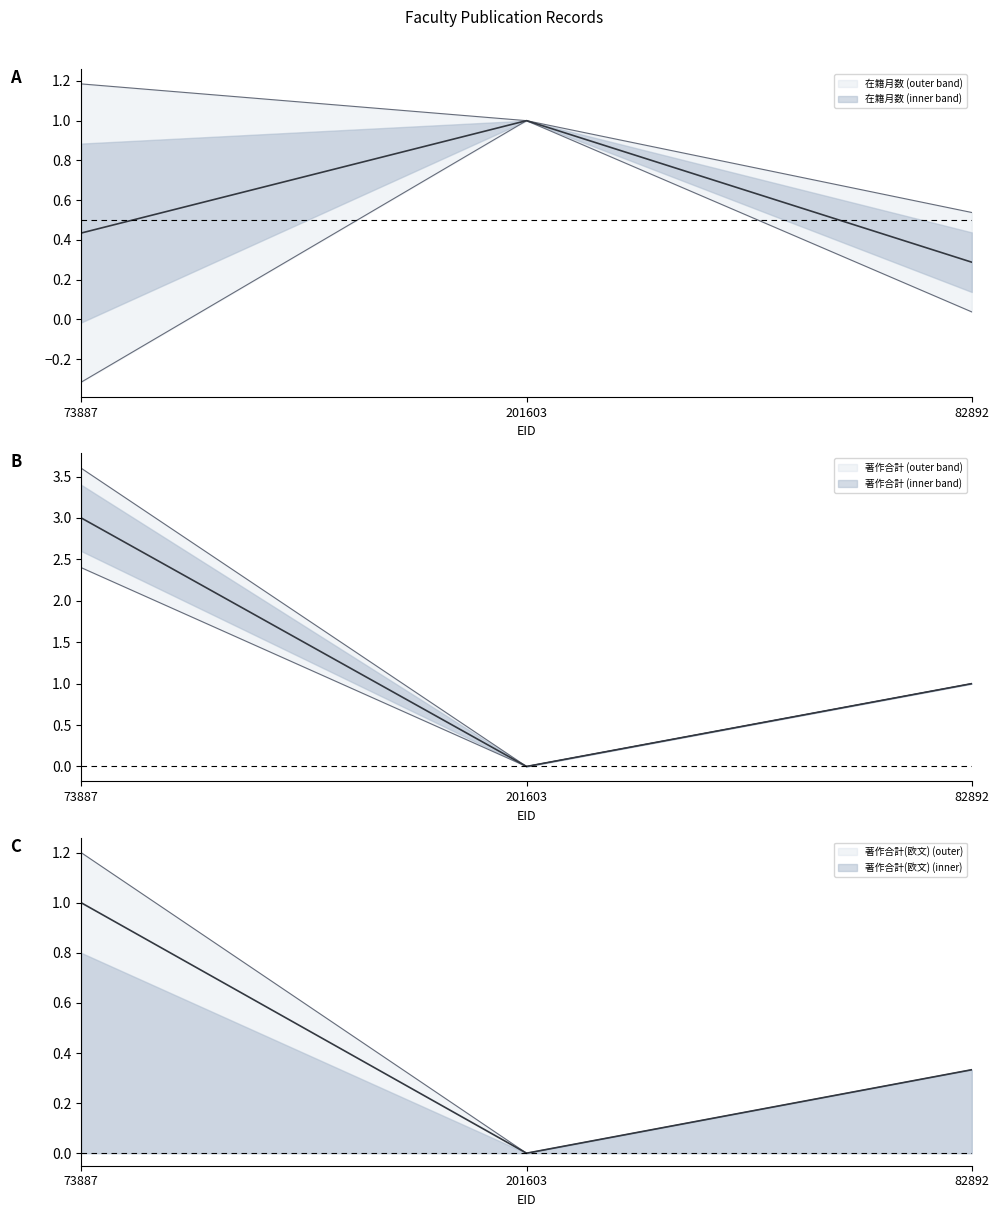

True or false: 在籍月数 has a value of 1.0 at 201603.

True